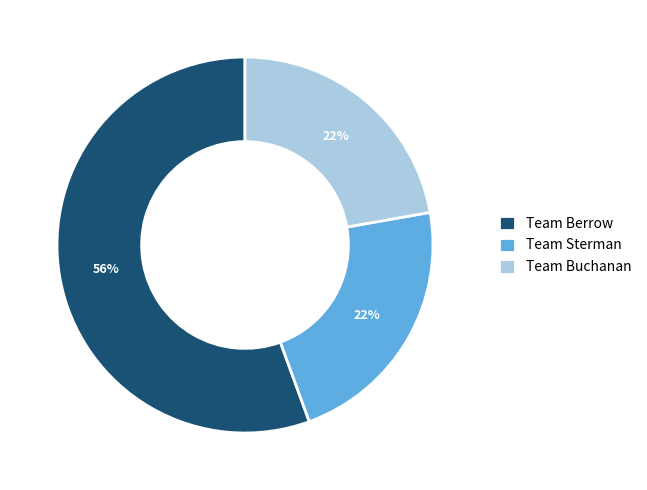

Do Team Buchanan and Team Sterman together represent more than half of the pie?

No